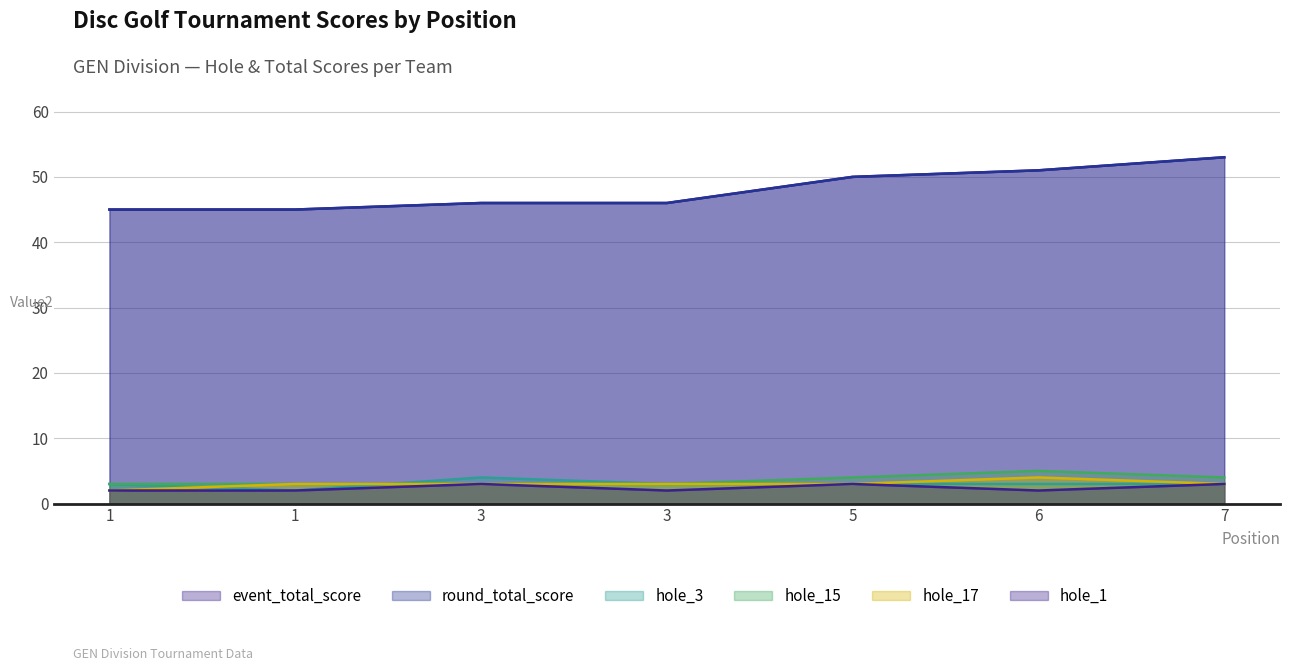

Reading right to left, transcribe all the data shown in this chart.

event_total_score: 7=53	6=51	5=50	3=46	3=46	1=45	1=45
round_total_score: 7=53	6=51	5=50	3=46	3=46	1=45	1=45
hole_3: 7=3	6=3	5=3	3=3	3=4	1=2	1=3
hole_15: 7=4	6=5	5=4	3=3	3=3	1=3	1=3
hole_17: 7=3	6=4	5=3	3=3	3=3	1=3	1=2
hole_1: 7=3	6=2	5=3	3=2	3=3	1=2	1=2